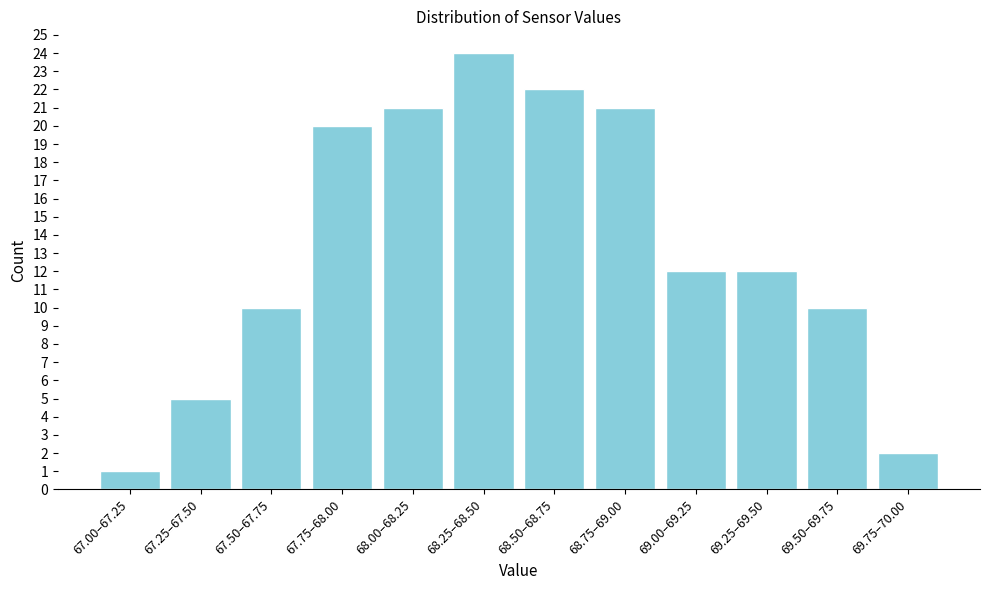

Reading left to right, list all the values displayed in this chart.

1	5	10	20	21	24	22	21	12	12	10	2